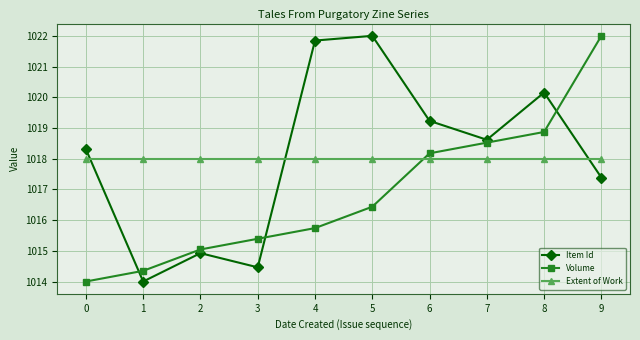

What is the total value across all series at 6?

3055.4